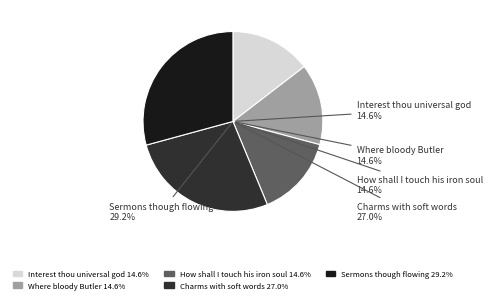

What percentage is NOT represented by Charms with soft words?

73.0%